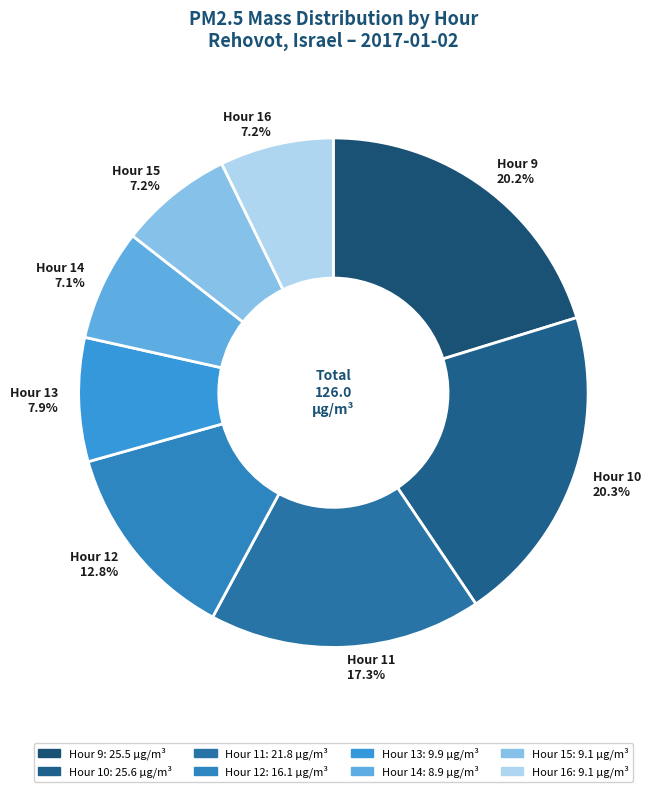

To the nearest percent, what portion does Hour 10 represent?

20%